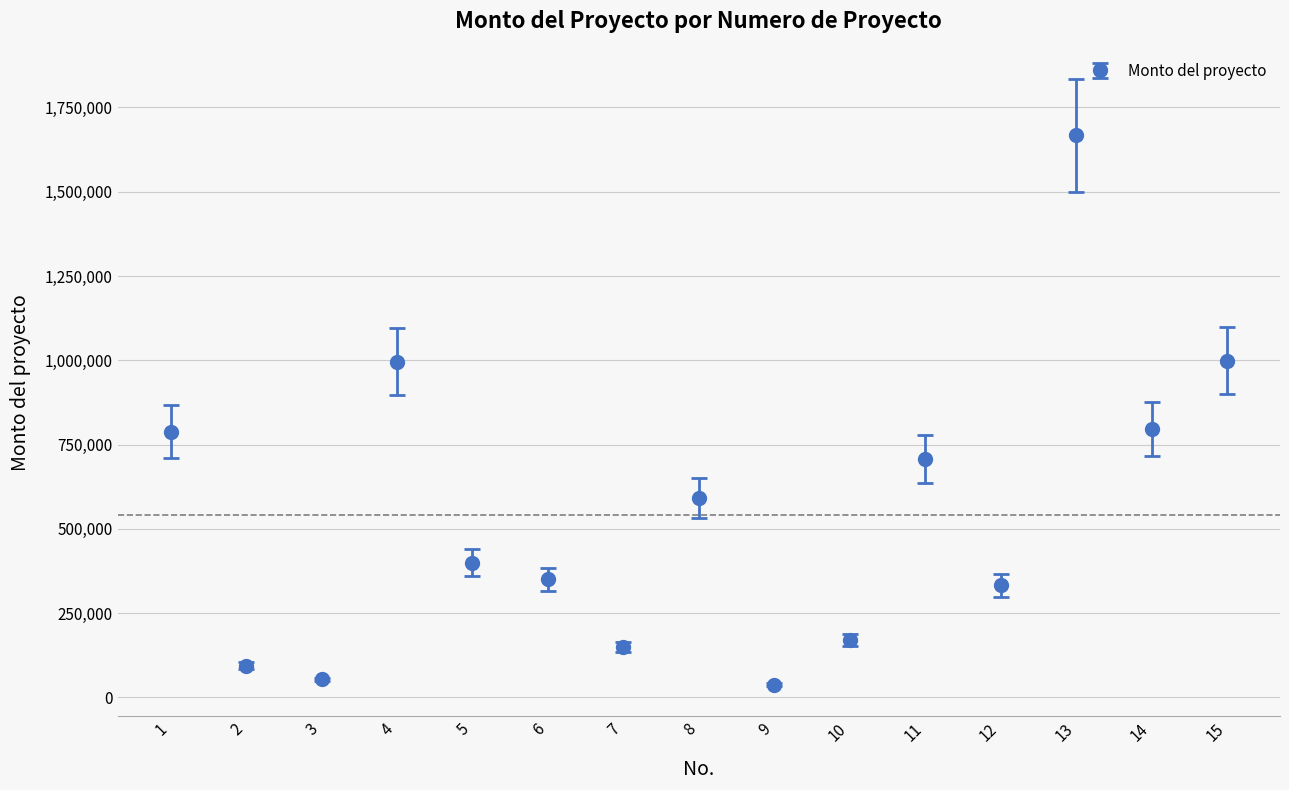

What is the change in value from 6 to 10?

-179126.8